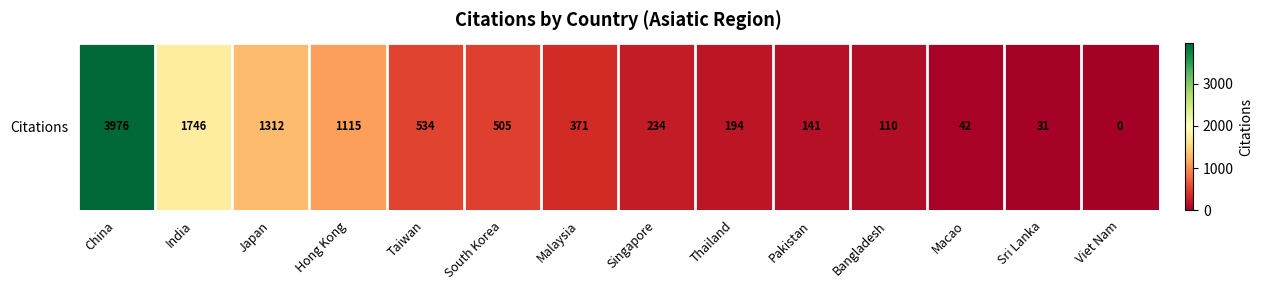

List the labels in order of value, smallest first.

Viet Nam, Sri Lanka, Macao, Bangladesh, Pakistan, Thailand, Singapore, Malaysia, South Korea, Taiwan, Hong Kong, Japan, India, China